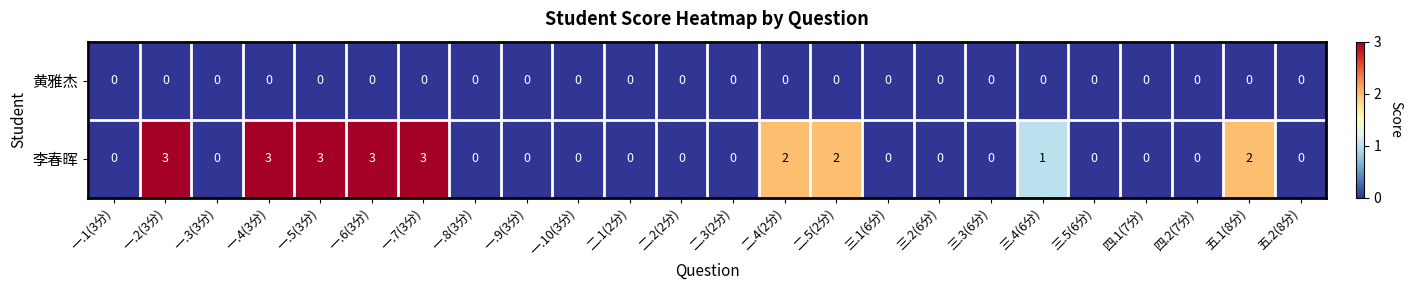

What is the highest value of the 李春晖 series?

3